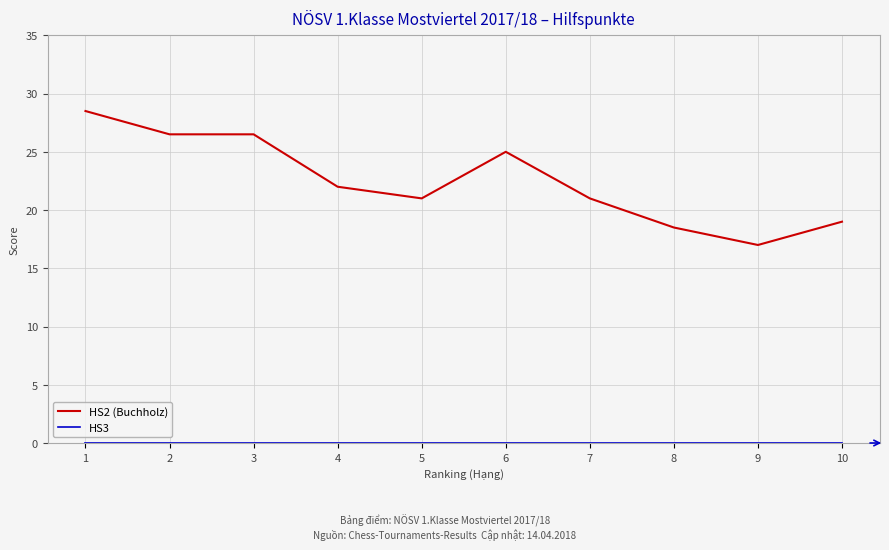

Which category has the lowest value in the HS2 (Buchholz) series?

9